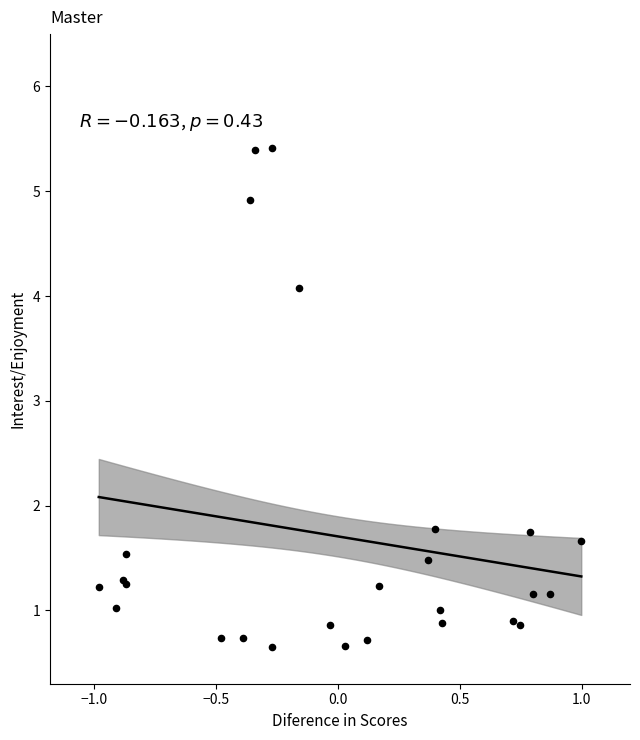

What Y value in the scatter plot is closest to 3?

4.1